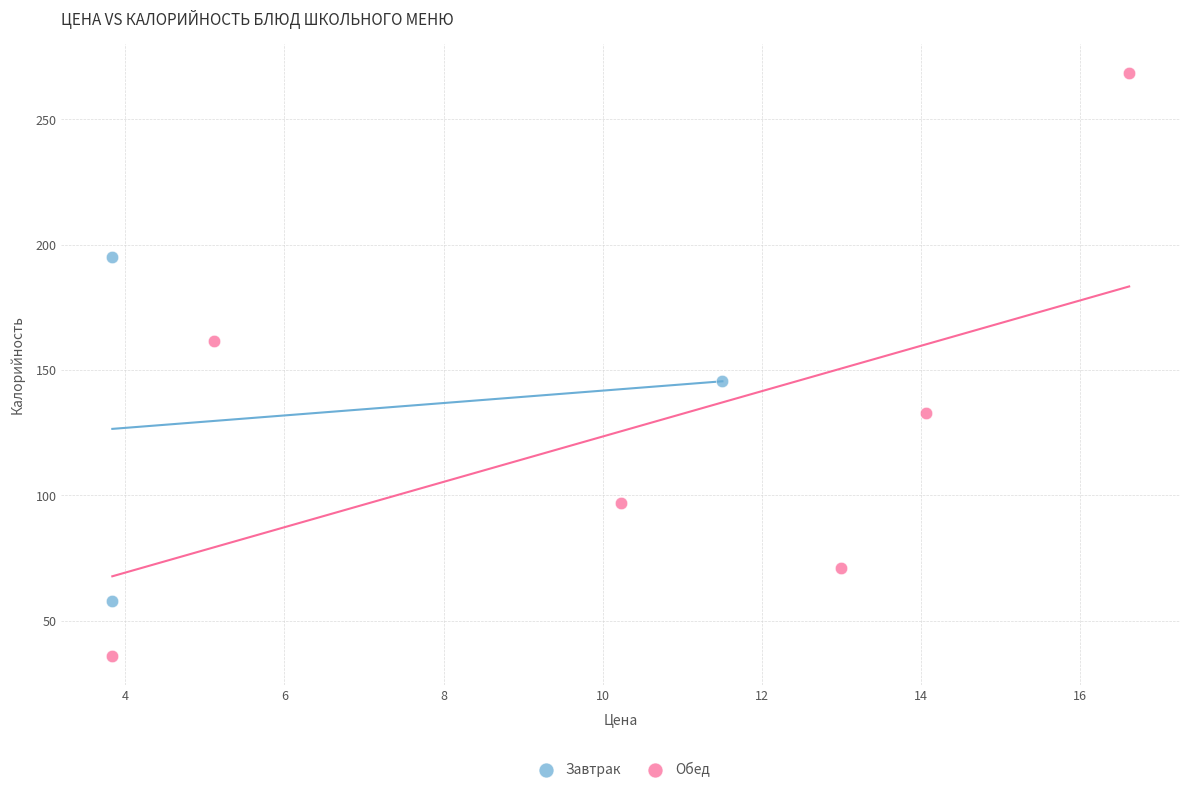

Which series contains the highest Y value?

Обед